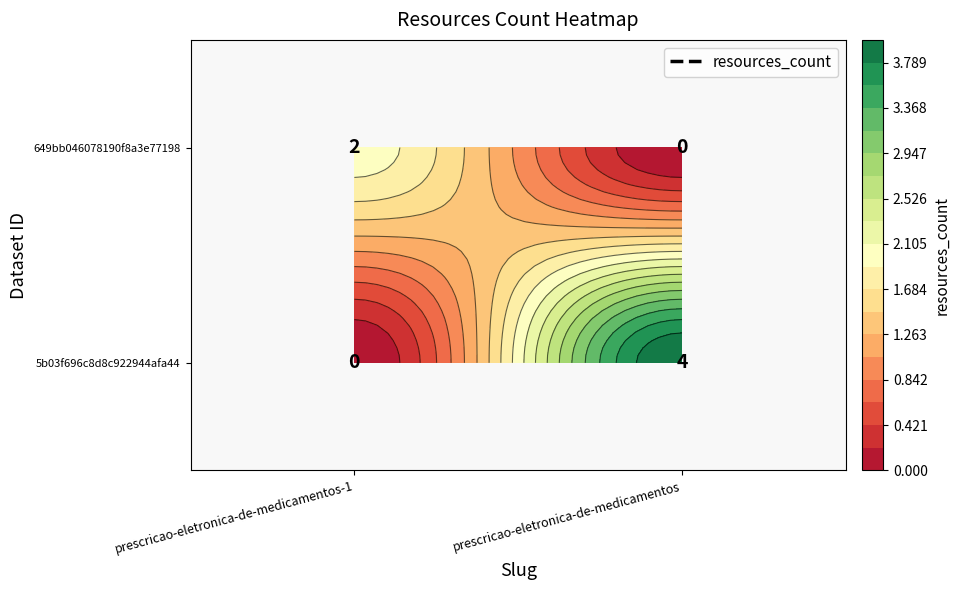

How many categories are shown in the chart?

2